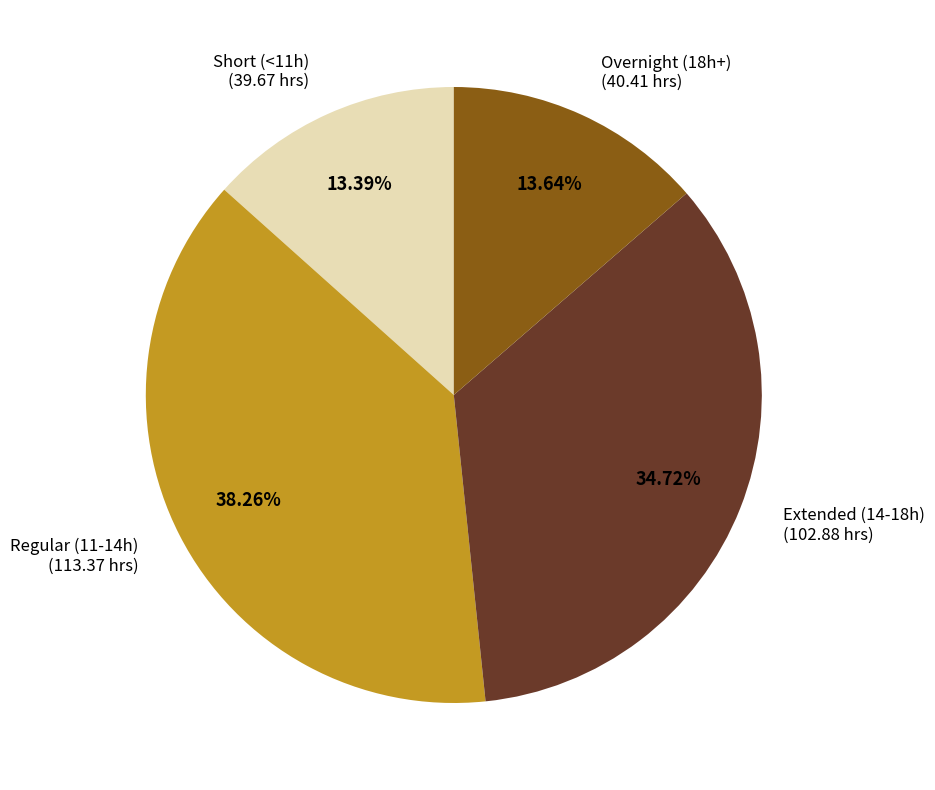

Is there a majority slice in this chart?

No